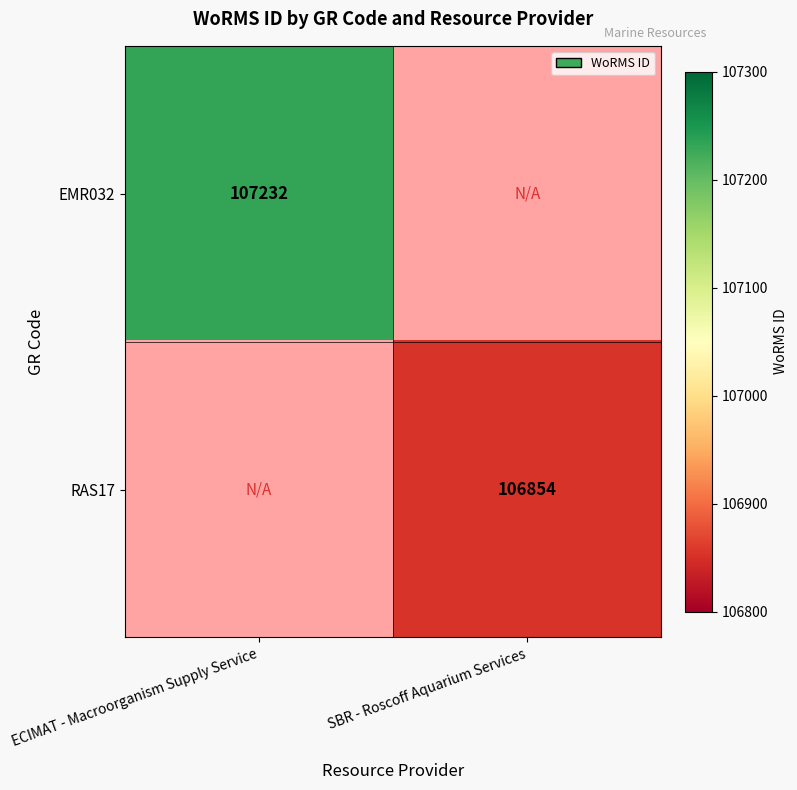

The value of EMR032 at ECIMAT - Macroorganism Supply Service is 146426. True or false?

False